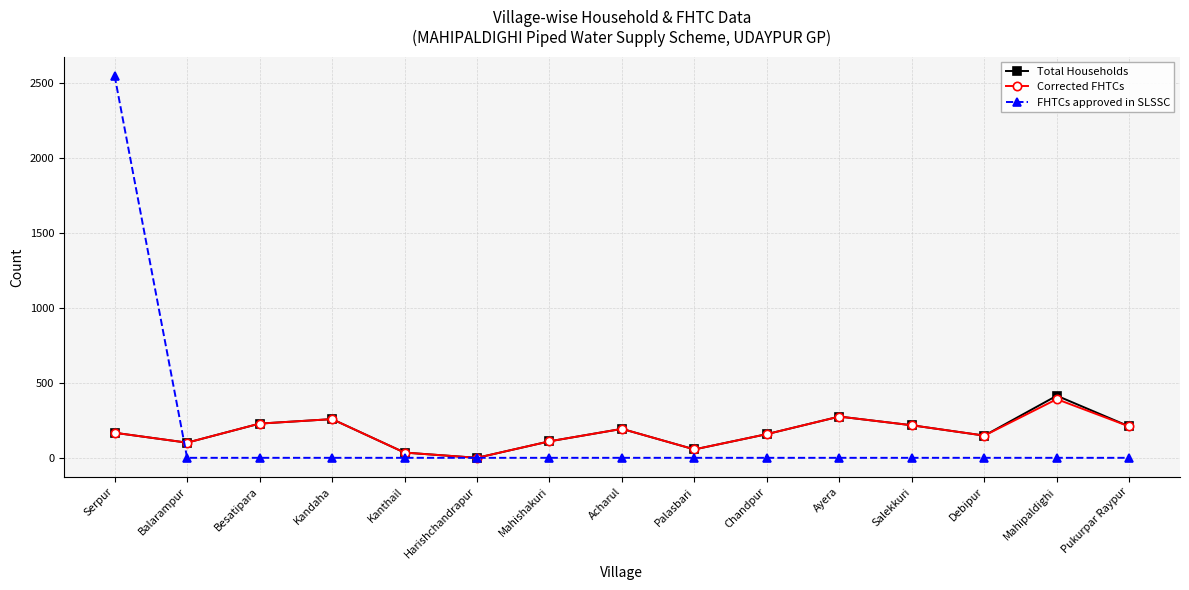

Which series has the largest range (max minus min)?

FHTCs approved in SLSSC